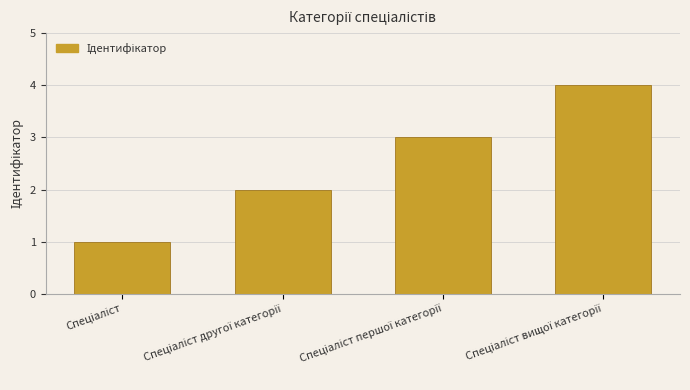

What is the difference between the maximum and minimum values?

3